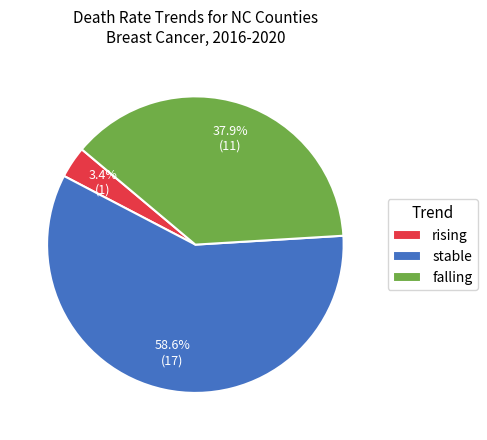

To the nearest percent, what is the average slice percentage?

33%